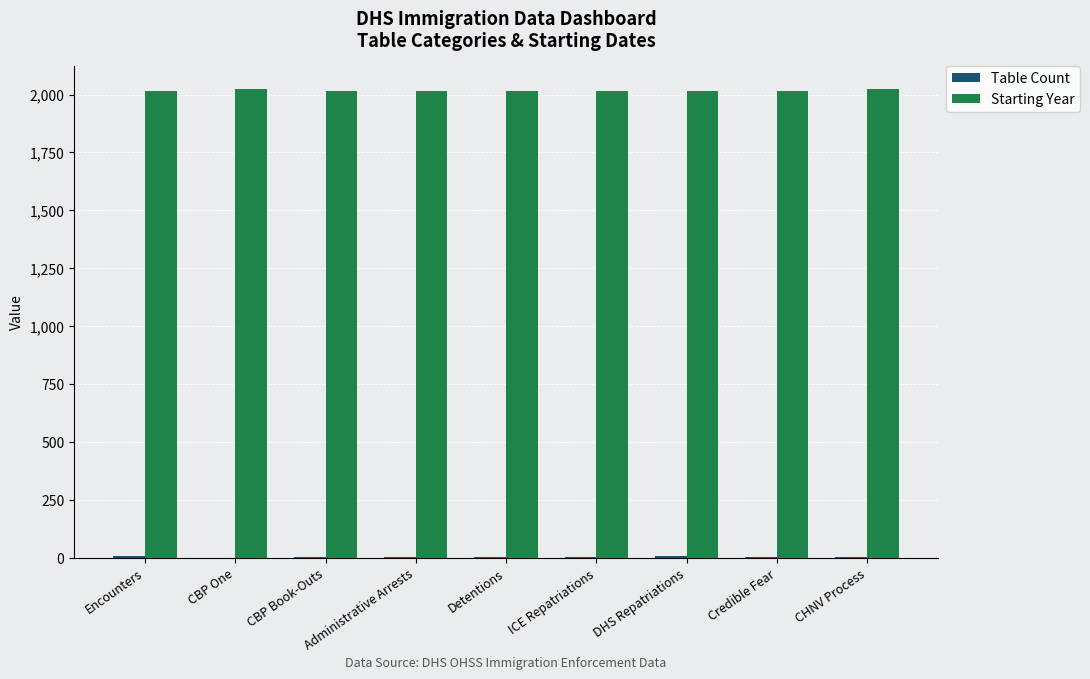

What is the sum of the Starting Year values at ICE Repatriations and Encounters?

4028